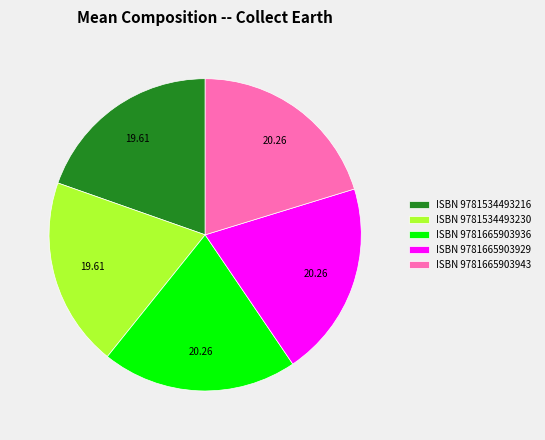

Approximately how many times larger is the value at ISBN 9781534493230 compared to ISBN 9781534493216?

1.0